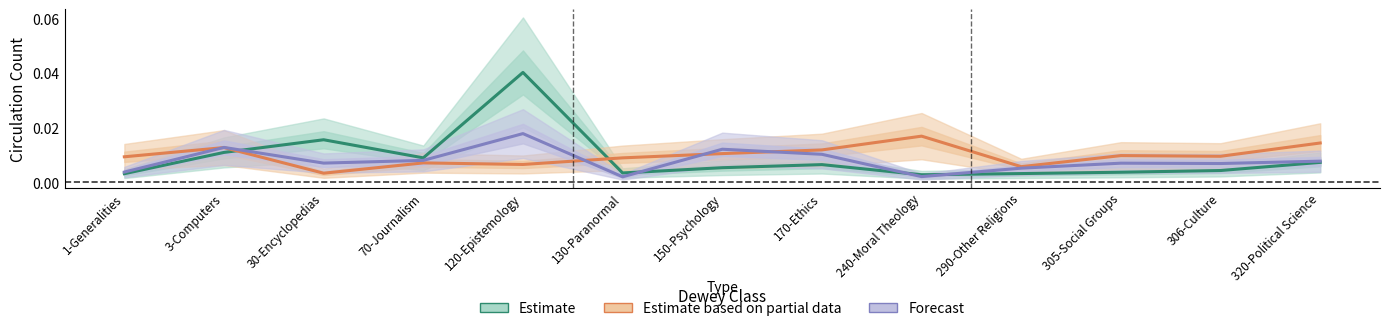

Where is Estimate based on partial data nearest to the value 0?

30-Encyclopedias